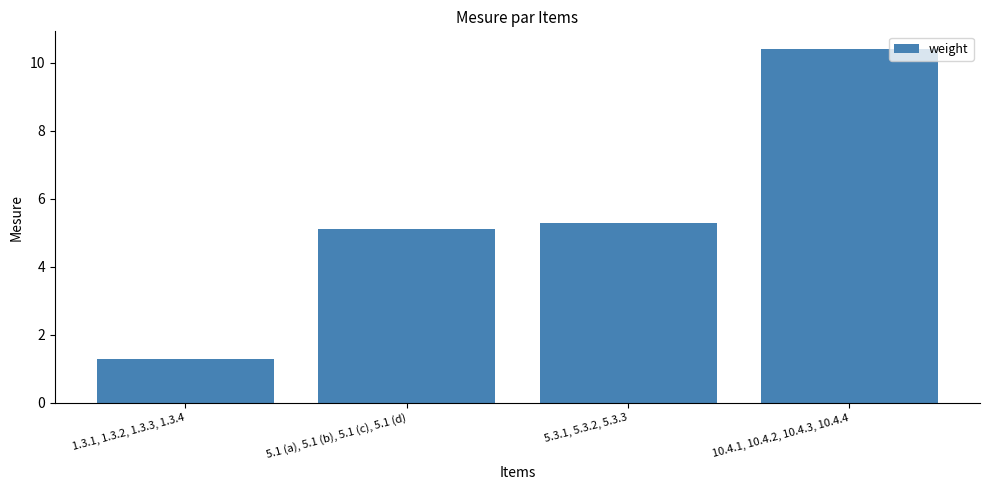

True or false: the data shows 9.0 at 5.3.1, 5.3.2, 5.3.3.

False